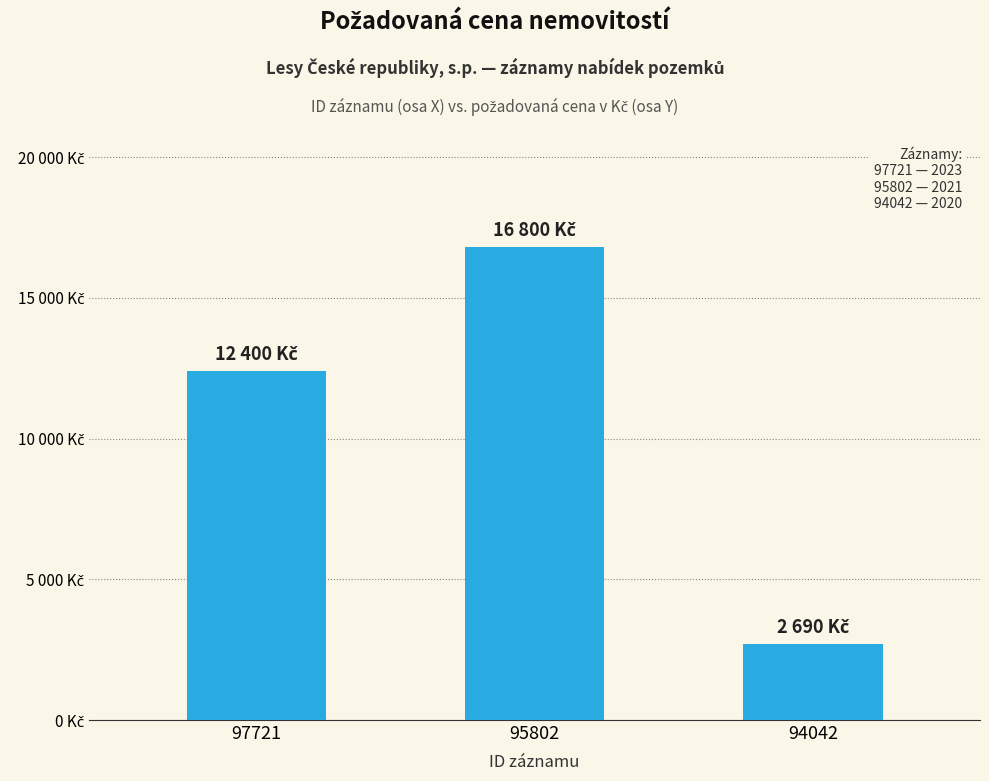

What is the value of the 1st bar from the left?

12400